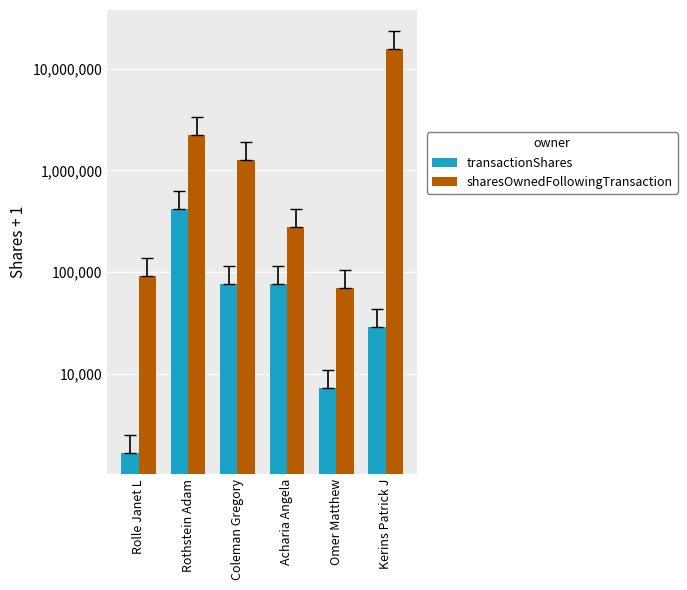

Is the value of transactionShares at Acharia Angela greater than the value of sharesOwnedFollowingTransaction at Coleman Gregory?

No